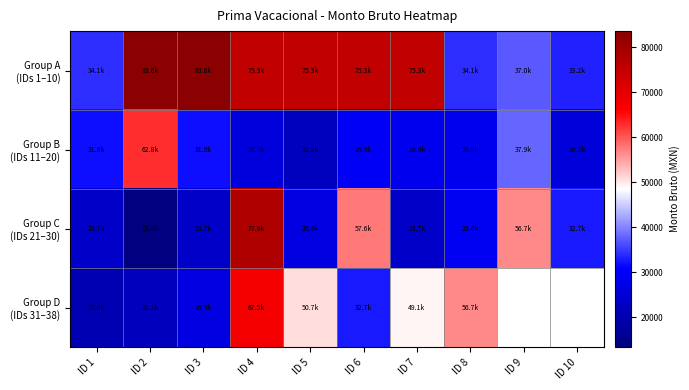

How many data points does each series have?

10